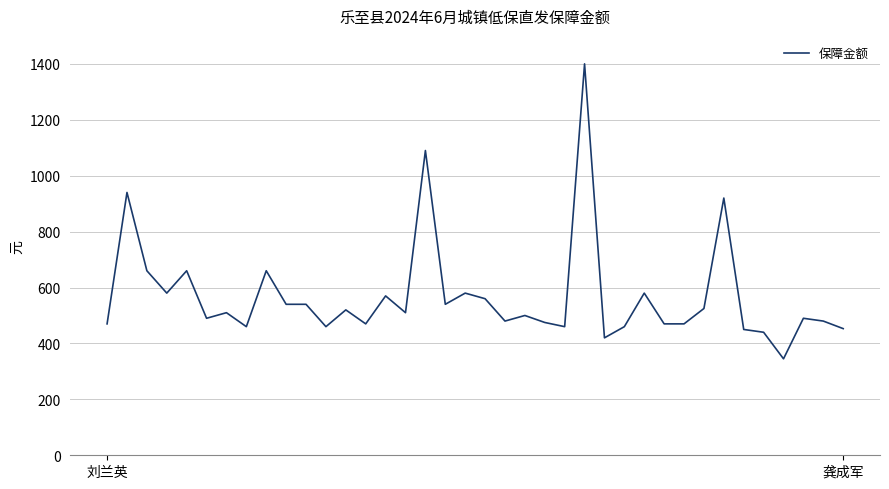

What is the smallest value displayed?

345